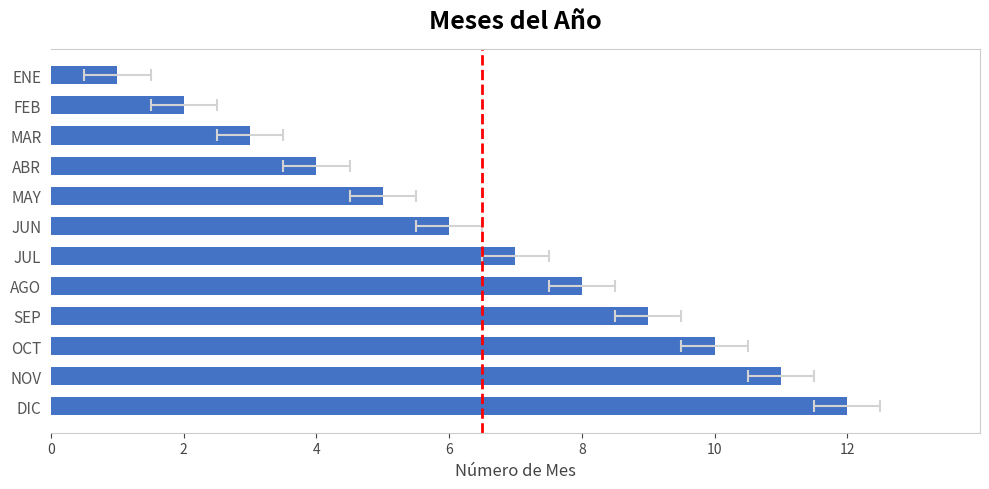

Count the number of data series in this chart.

1